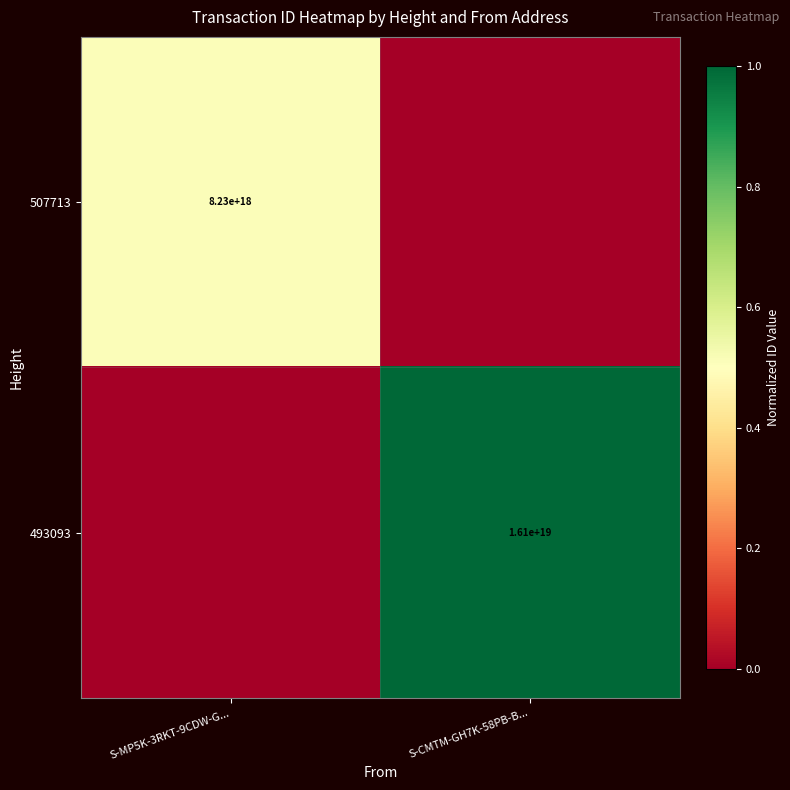

The value of 493093 at S-CMTM-GH7K-58PB-B... is 16100000000000000000. True or false?

True